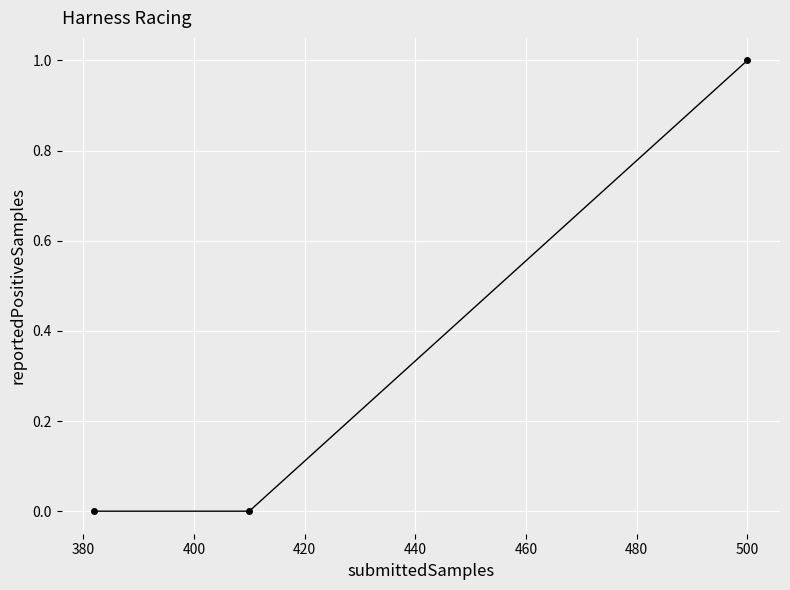

Reading left to right, what are all the values shown in this chart?

0	0	1